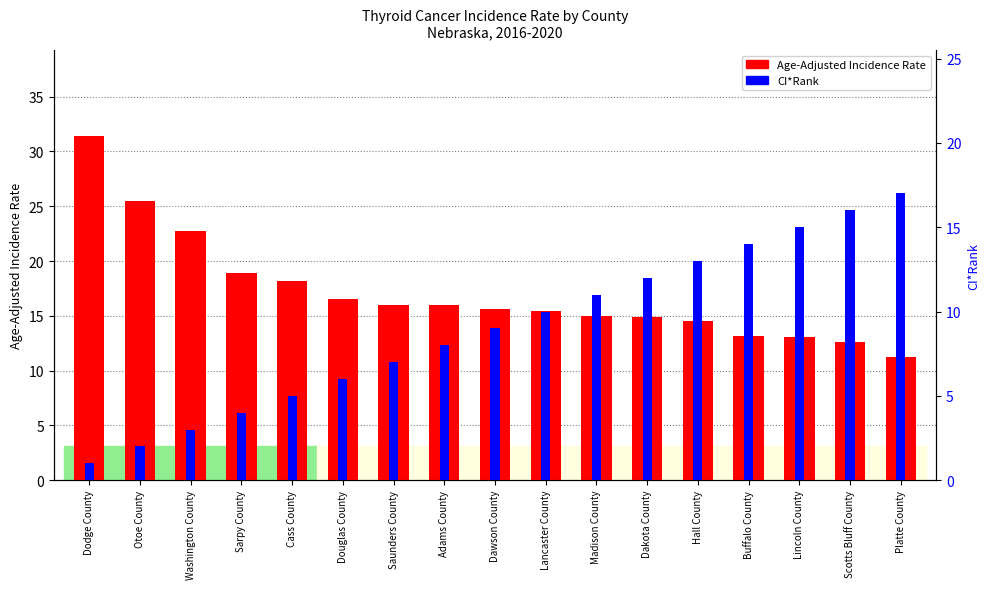

At which label does Age-Adjusted Incidence Rate first exceed 15?

Dodge County